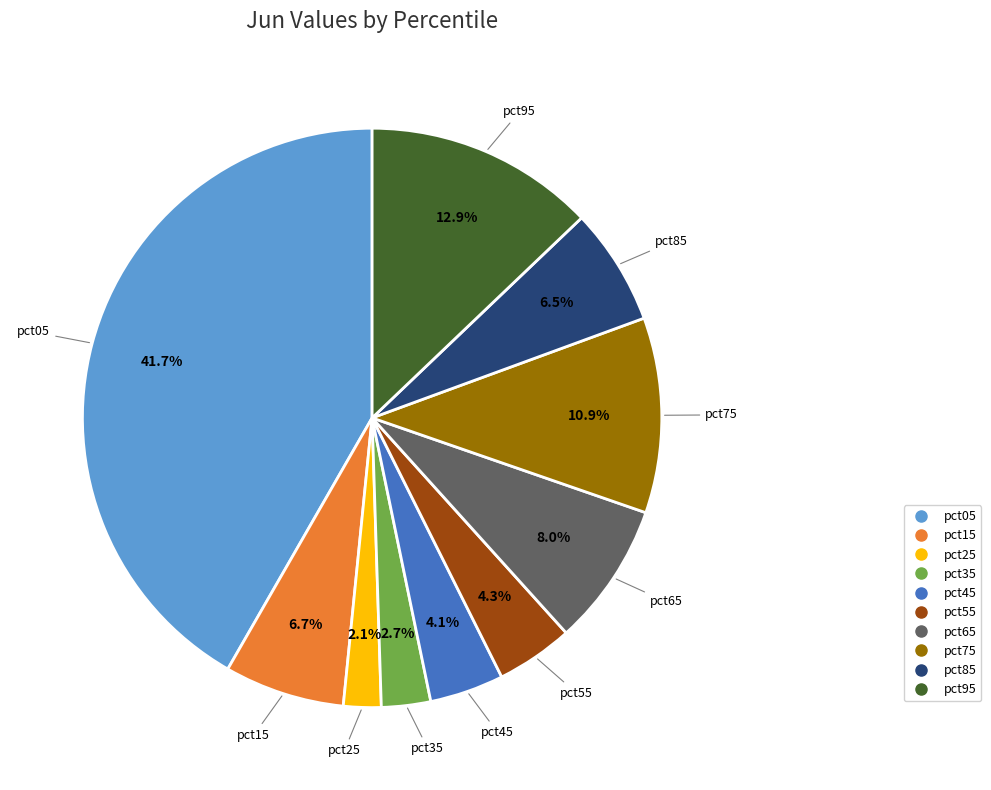

Does any single category account for the majority?

No